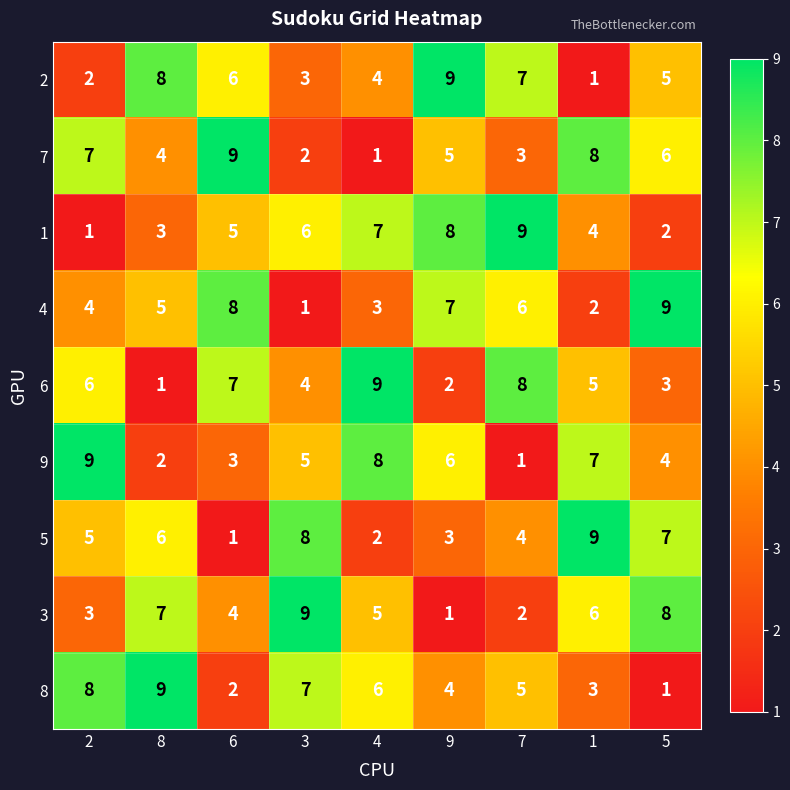

Which series changed the most between 8 and 4?

6